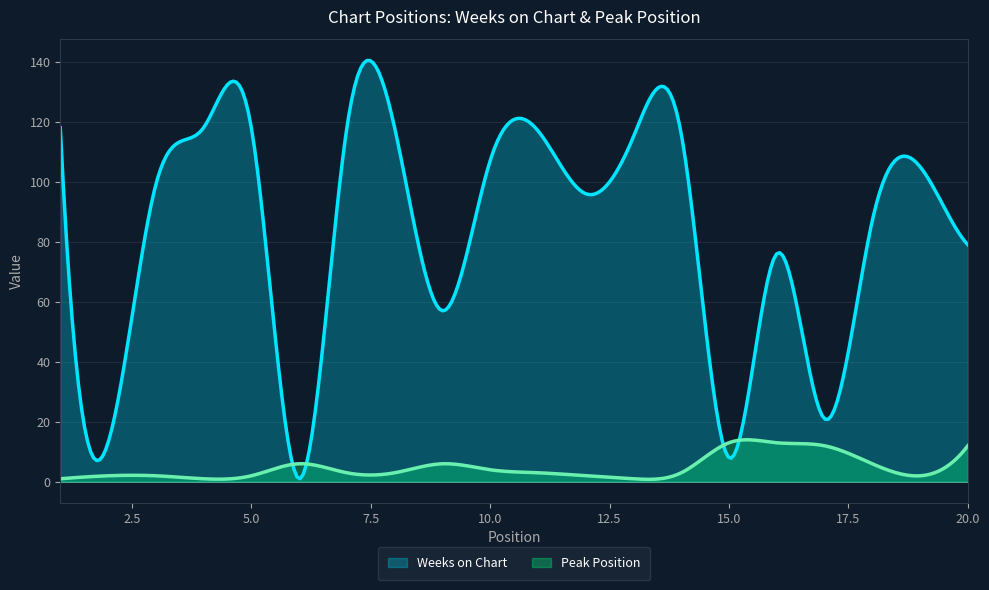

Which series has the largest total across all categories?

Weeks on Chart